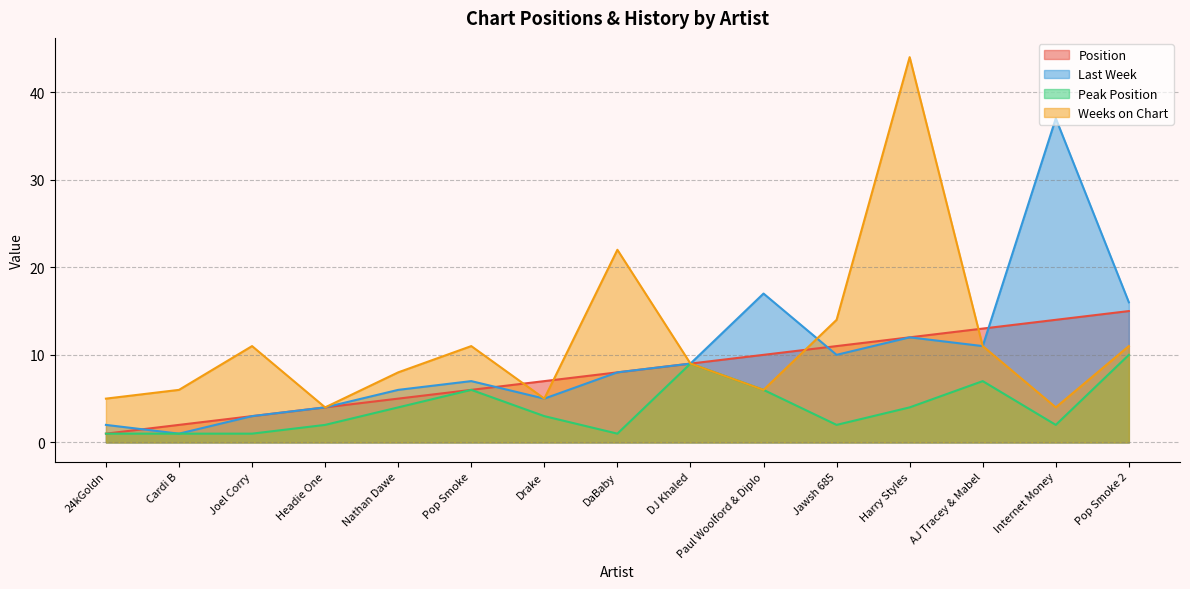

At Pop Smoke 2, list the series in order from smallest to largest.

Peak Position, Weeks on Chart, Position, Last Week